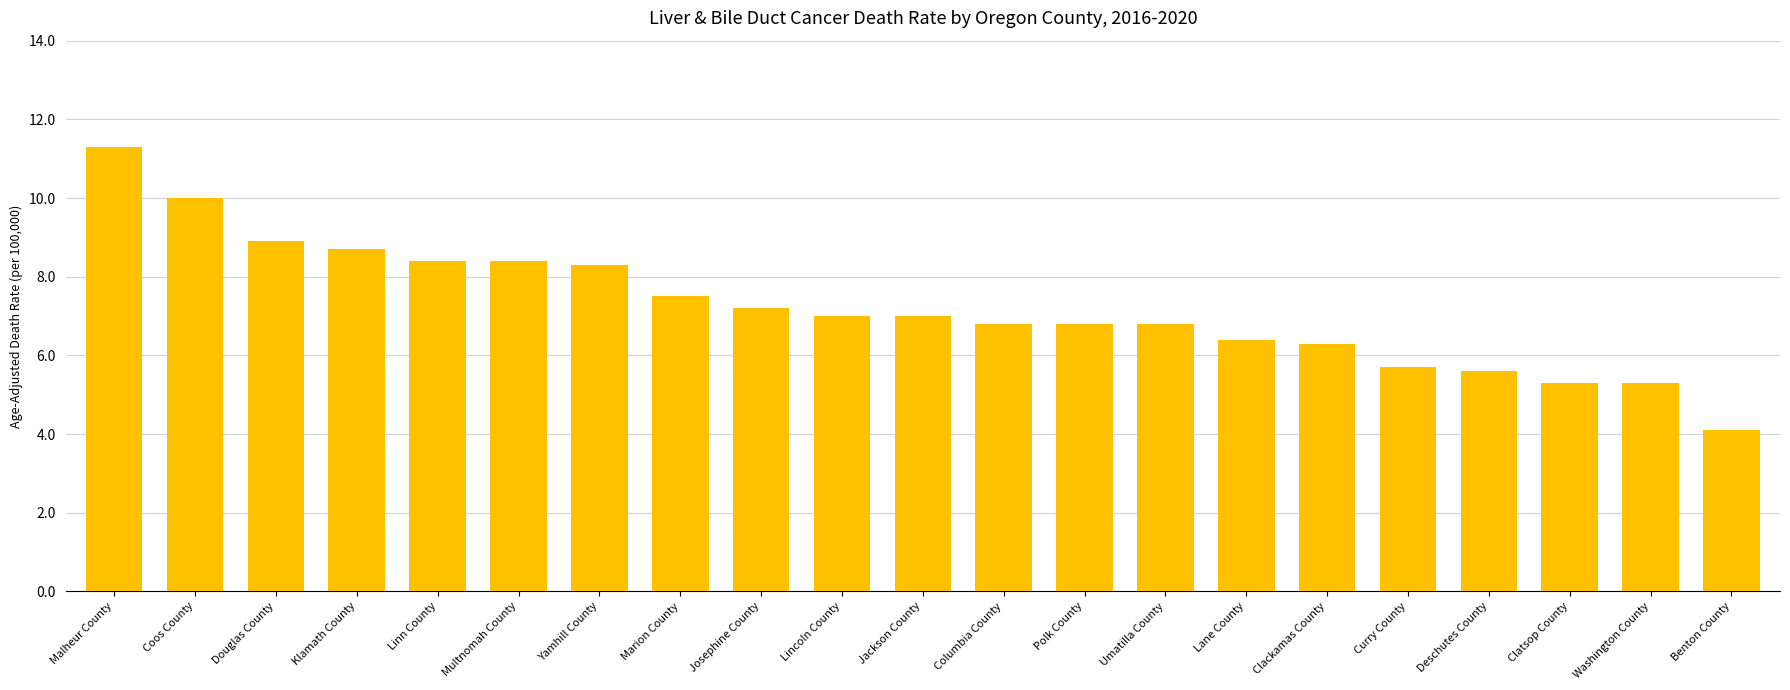

What is the label of the 1st bar from the left?

Malheur County